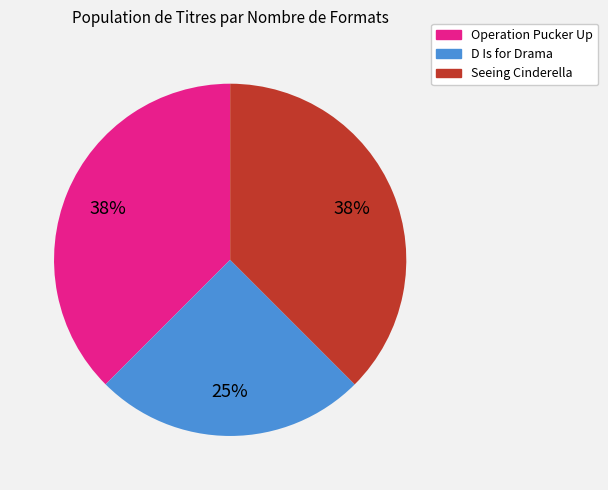

Approximately how many times larger is the value at Operation Pucker Up compared to Seeing Cinderella?

1.0